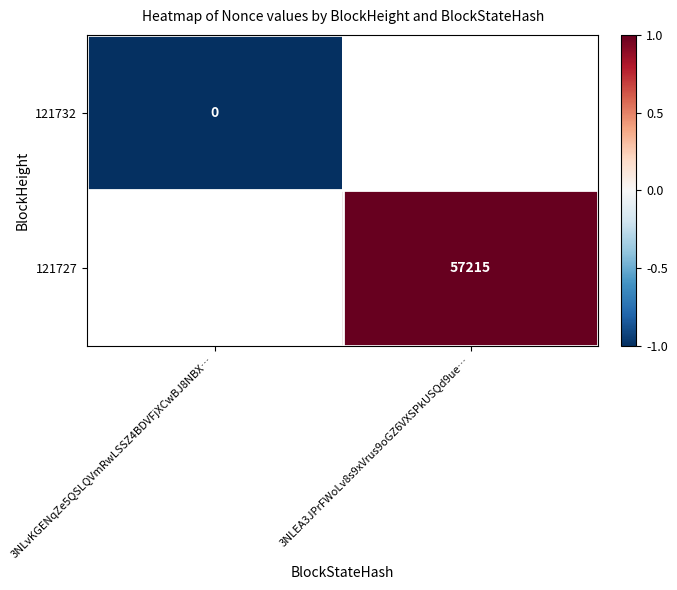

True or false: 121727 has a value of 100803 at 3NLEA3JPrFWoLv8s9xVrus9oGZ6VXSPkUSQd9ue….

False